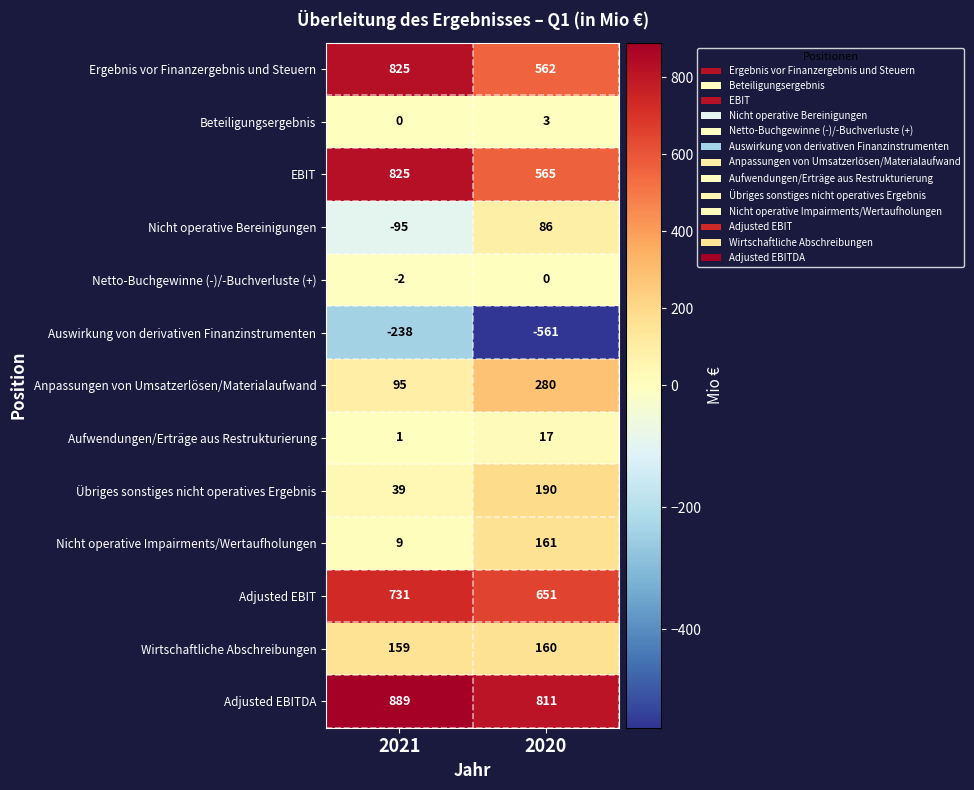

What is the difference between the highest and lowest values at 2021?

1127